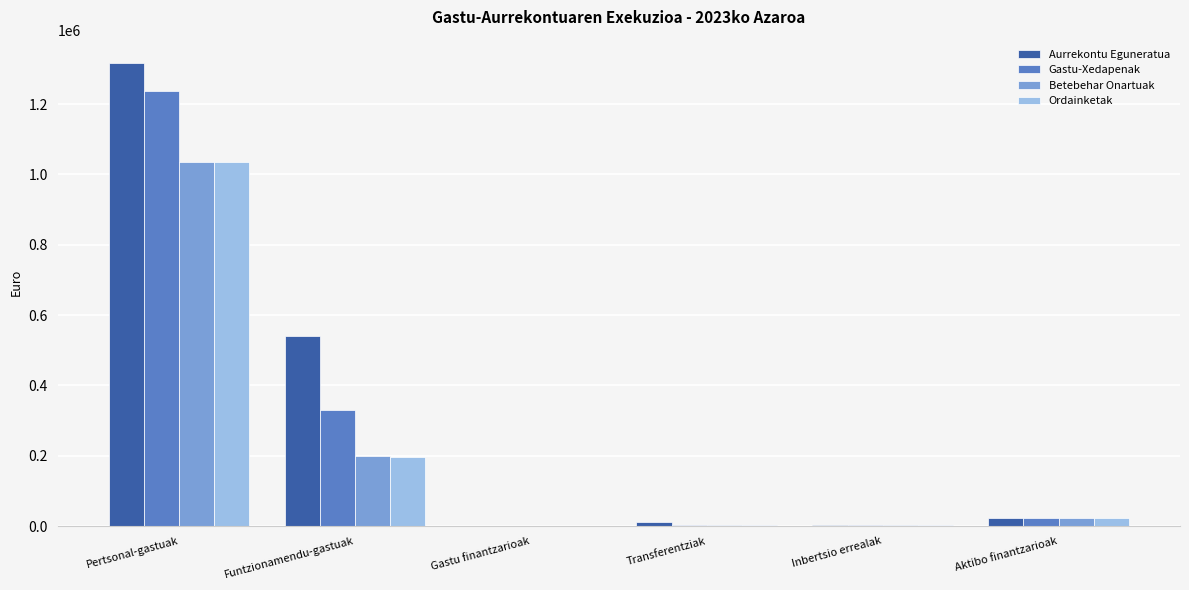

What is the average value of the Aurrekontu Eguneratua series?

316166.7